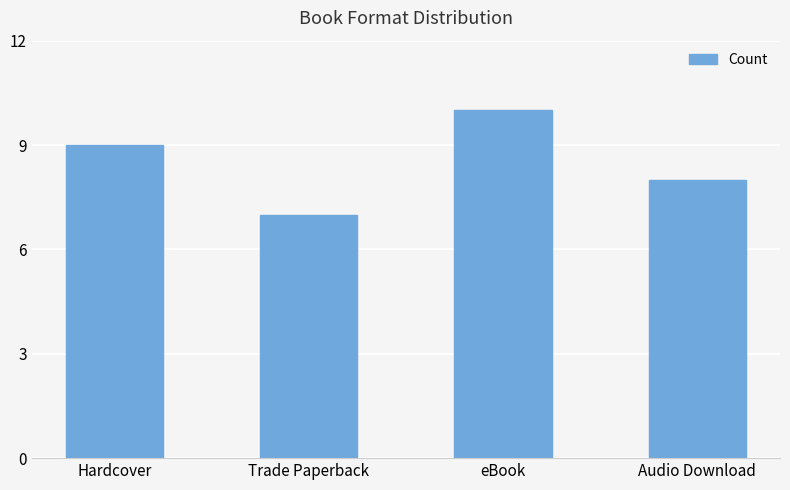

Approximately how many times larger is the value at Hardcover compared to Trade Paperback?

1.3